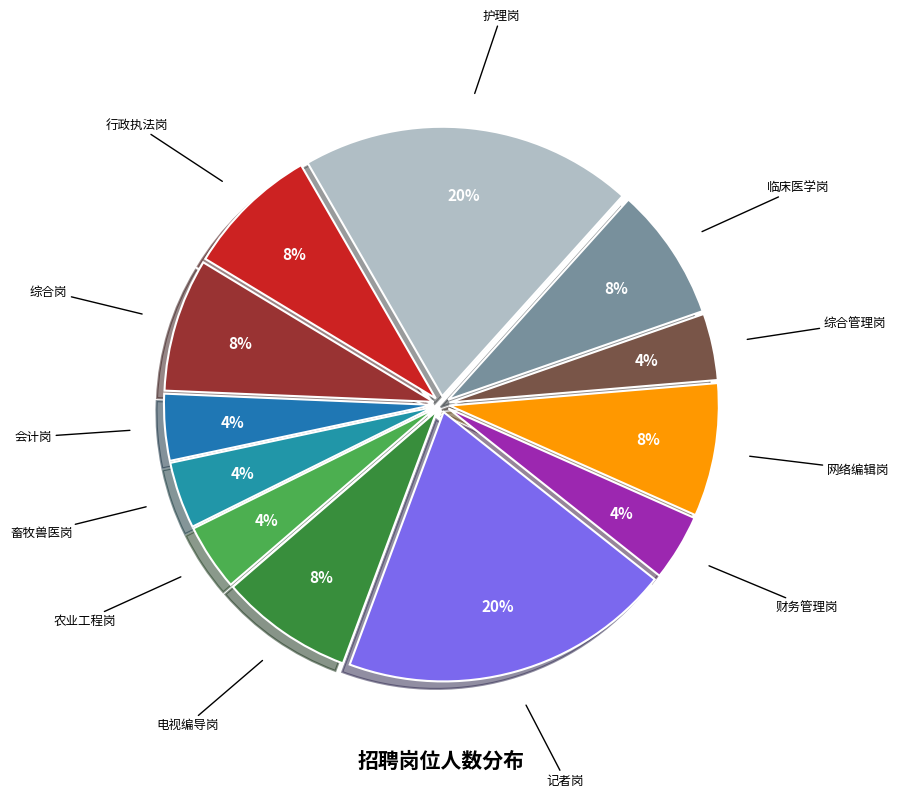

How many slices are in this pie chart?

12